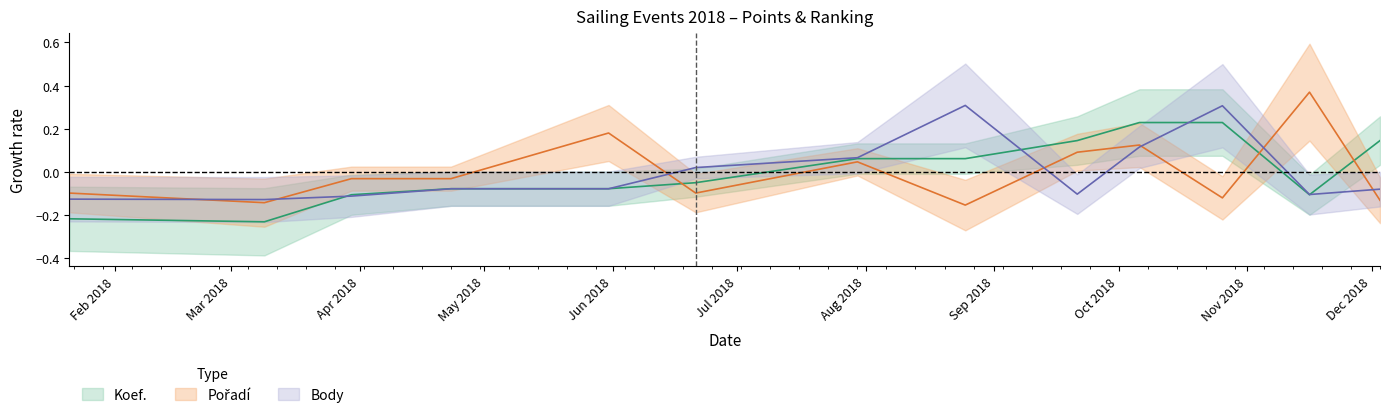

How many values in the Koef. series are below 0?

7